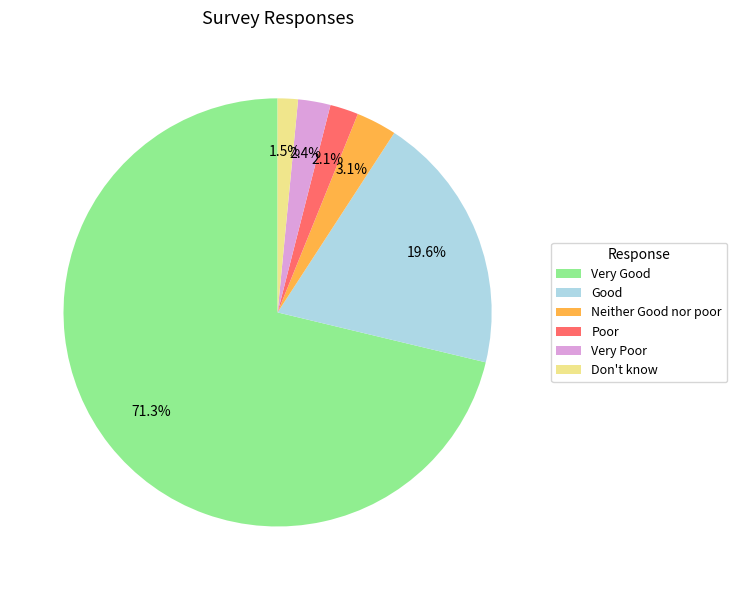

Which has a higher value, Very Poor or Very Good?

Very Good